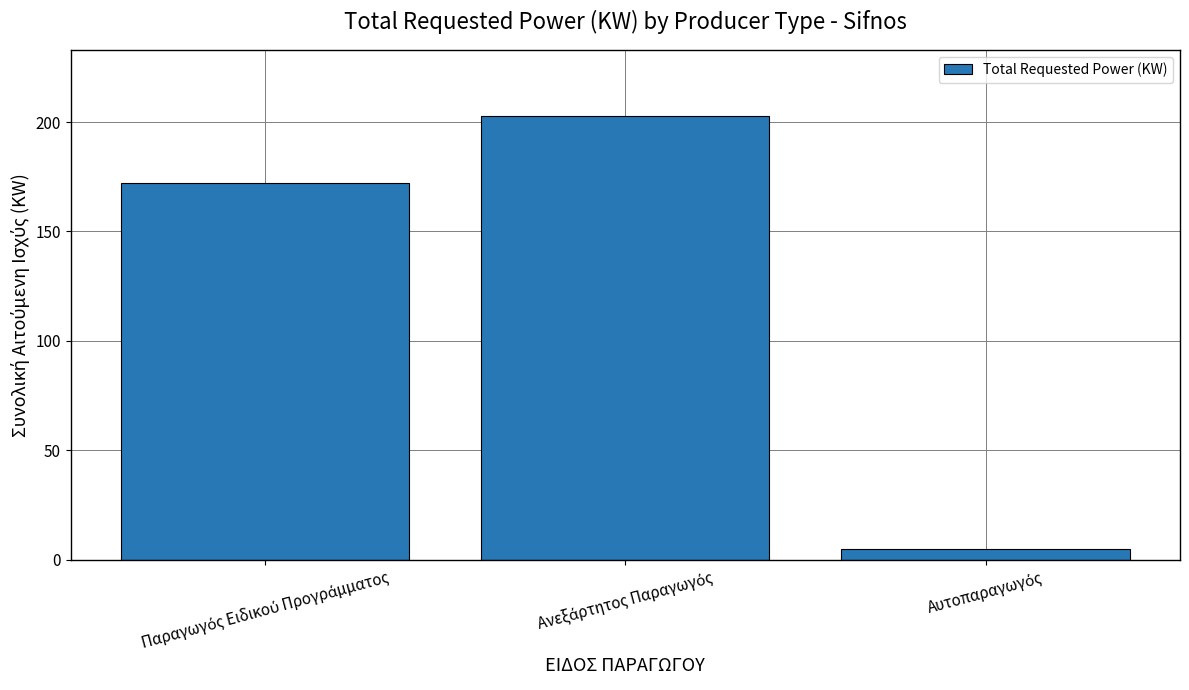

What is the value of the 3rd bar from the left?

4.9